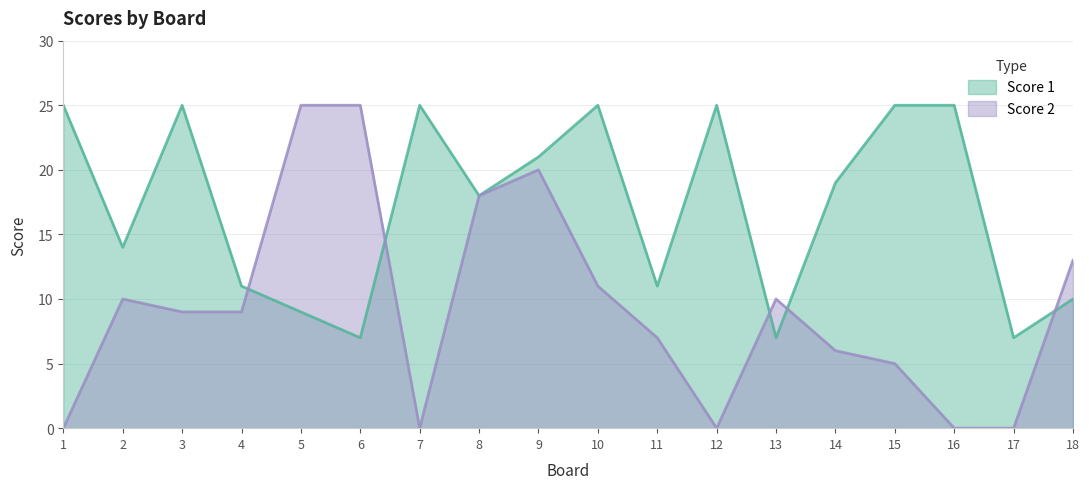

What is the value of the Score 2 point at the 9th from the left?

20